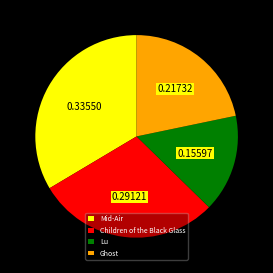

The Ghost slice represents 37% of the pie. True or false?

False